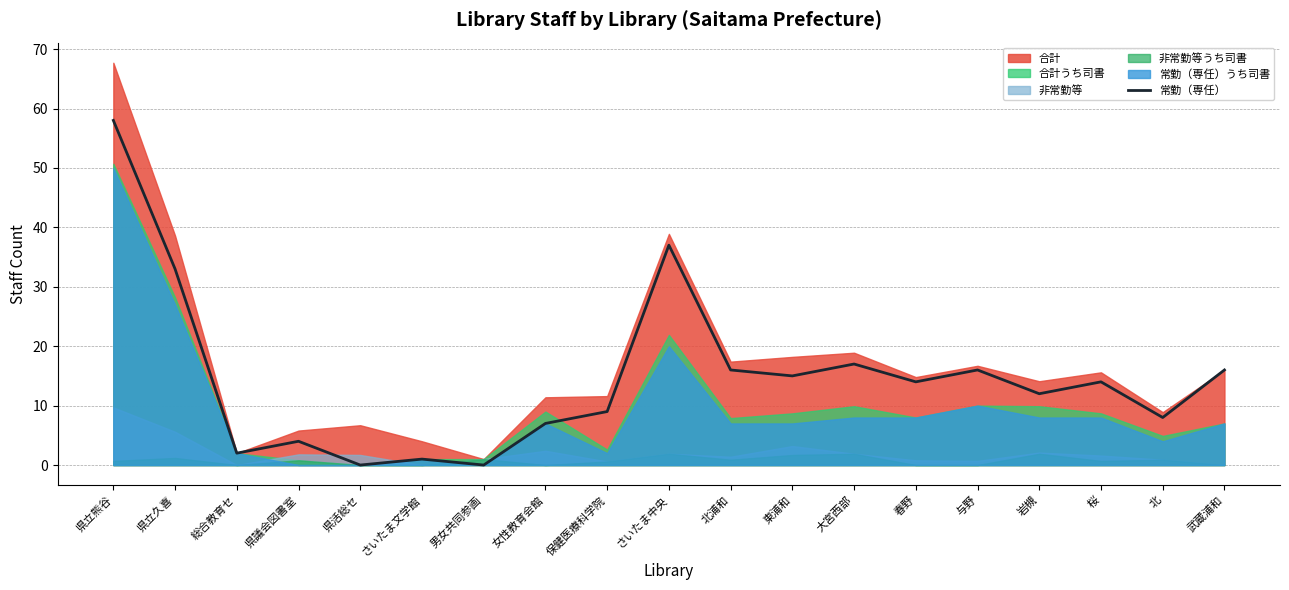

At which label does the data first exceed 14?

県立熊谷